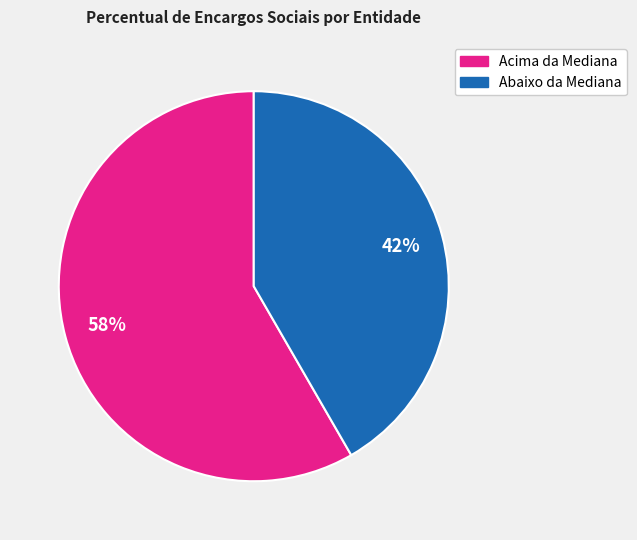

Is it true that Acima da Mediana is 69% of the pie?

False